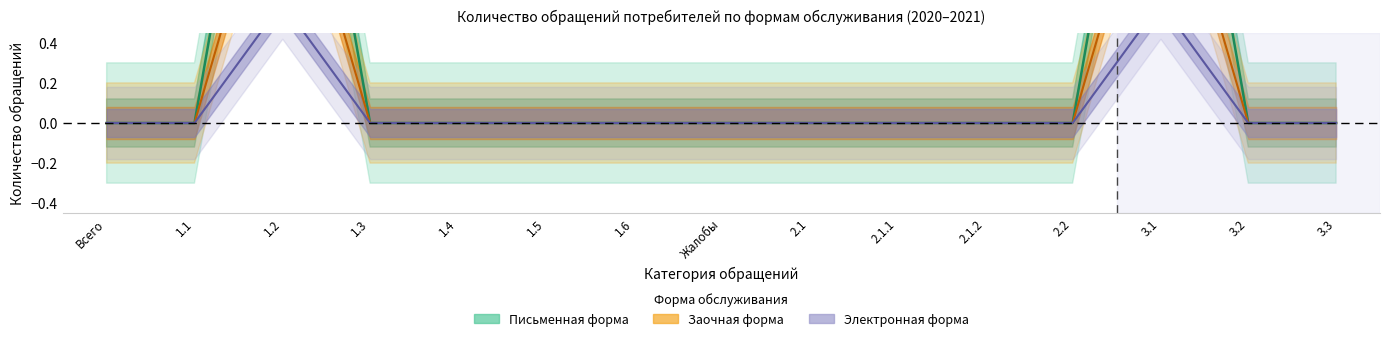

At how many categories does at least one series exceed 2?

2